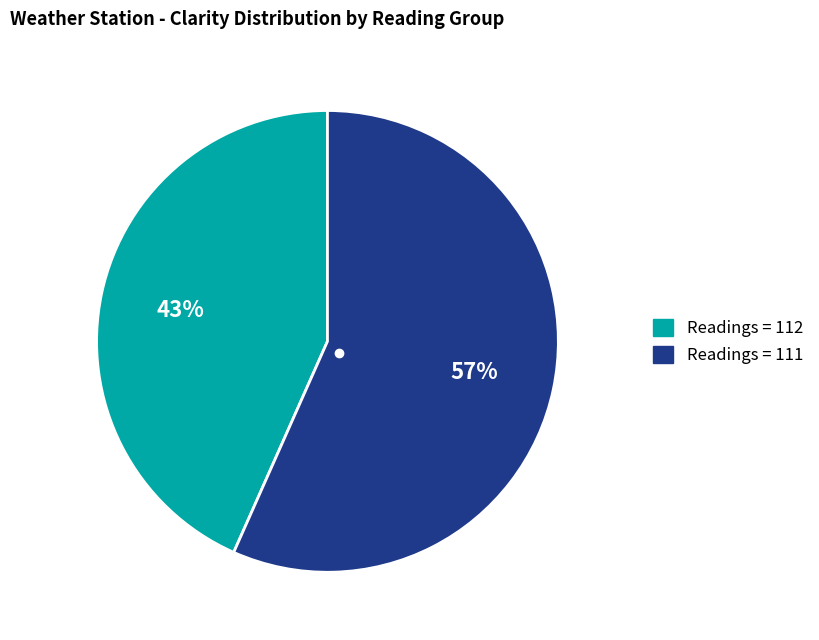

Is there any slice that represents more than half of the pie?

Yes